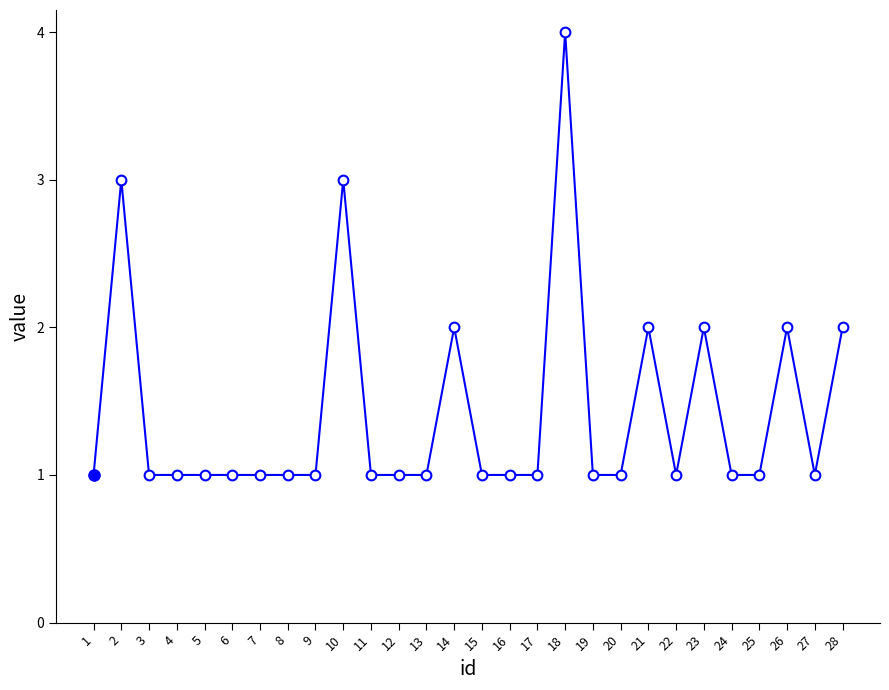

Reading left to right, list all the values displayed in this chart.

1	3	1	1	1	1	1	1	1	3	1	1	1	2	1	1	1	4	1	1	2	1	2	1	1	2	1	2